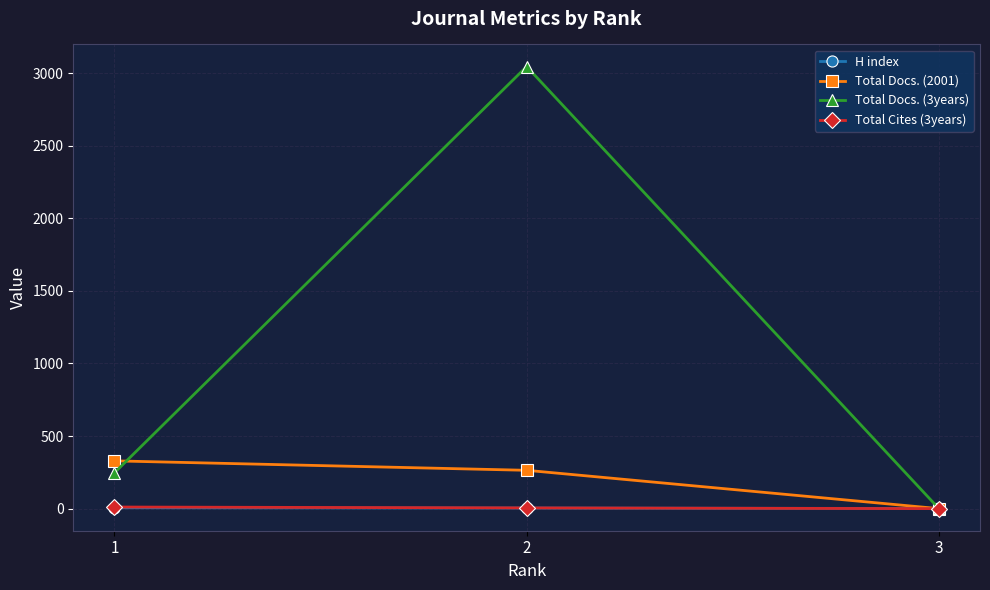

Which series has the widest spread of values?

Total Docs. (3years)